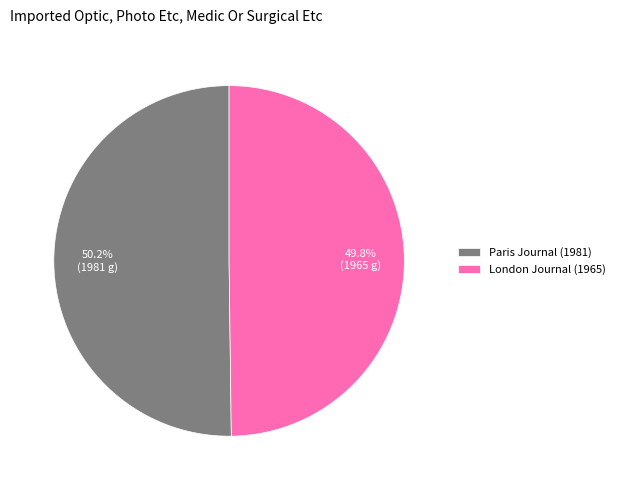

Is there any slice that represents more than half of the pie?

Yes